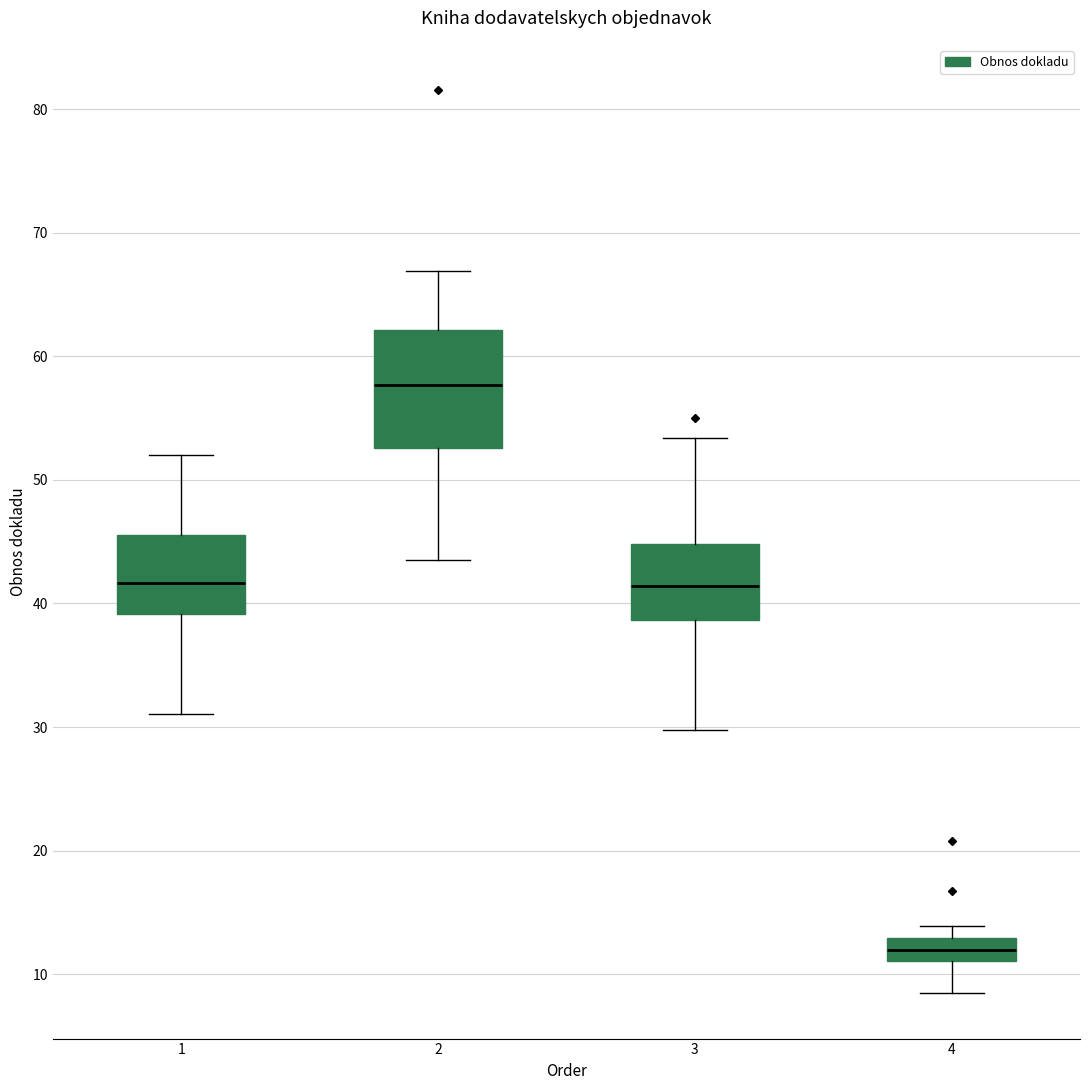

Reading left to right, read every box against the y-axis: the position of its median line, the range the box covers, and the ends of its whiskers. The values are not printed on the chart, so give them approximately, as read against the axis.

1: median 42, box 39 to 46, whiskers 31 to 52
2: median 58, box 53 to 62, whiskers 43 to 67
3: median 41, box 39 to 45, whiskers 30 to 53
4: median 12, box 11 to 13, whiskers 8 to 14